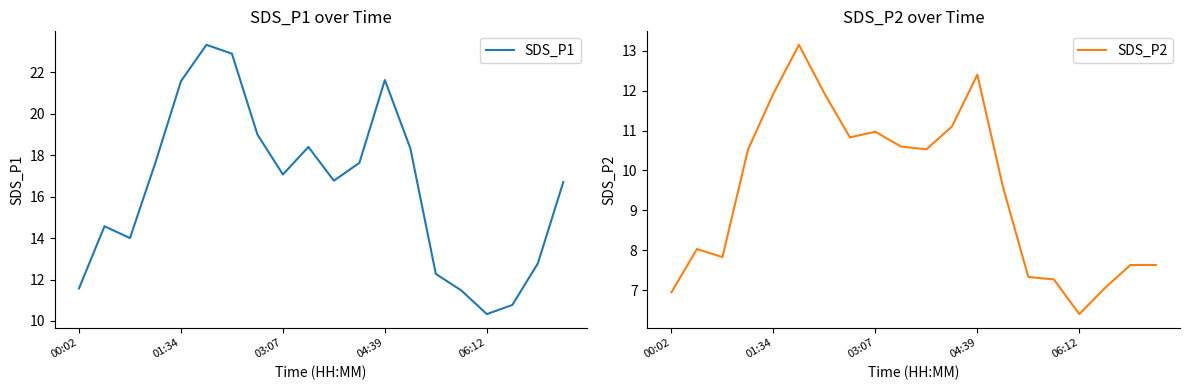

What is the lowest value of the SDS_P1 series?

10.3